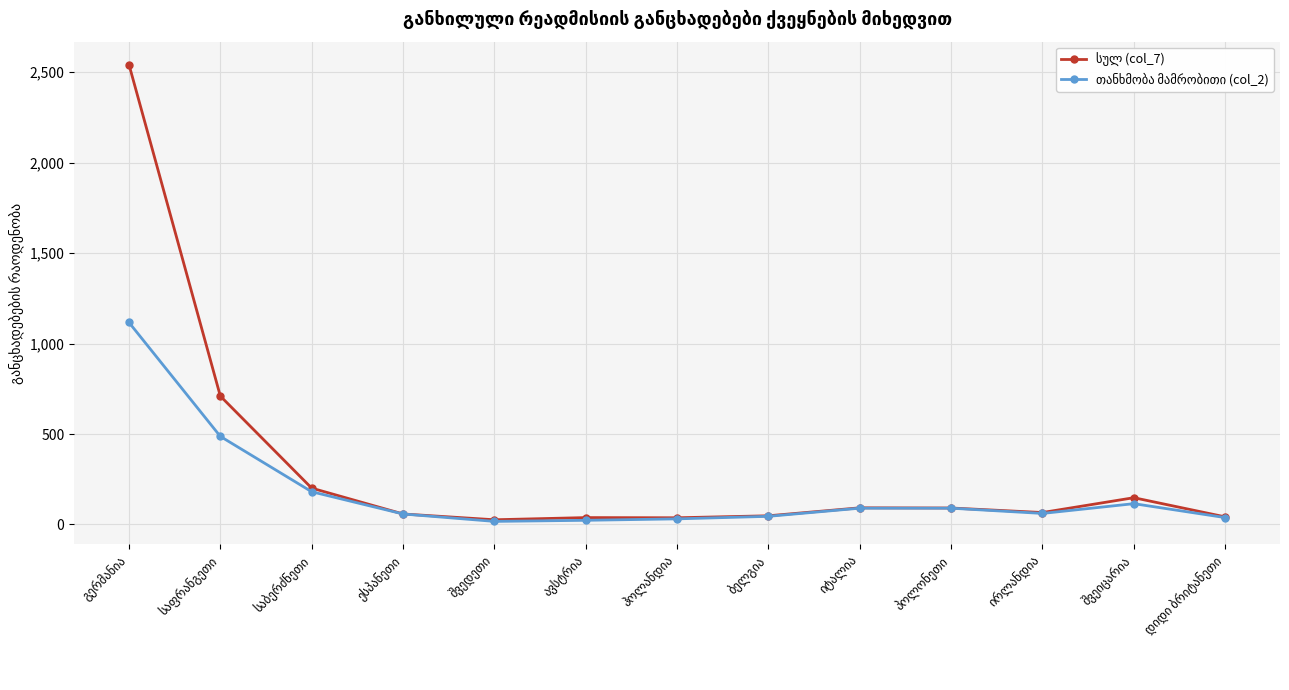

What is the greatest value displayed?

2543